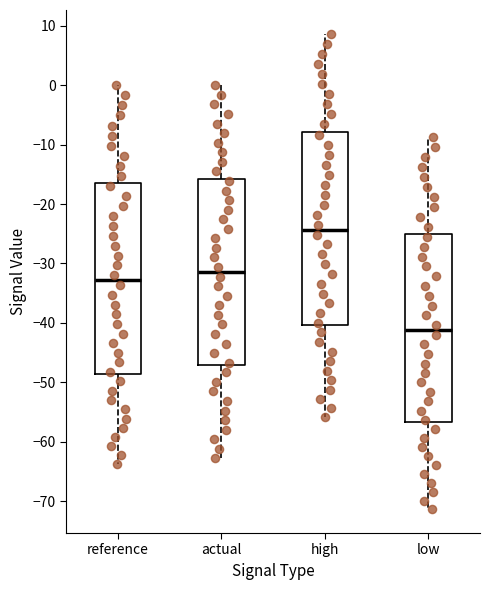

Which box's median line is the highest?

high